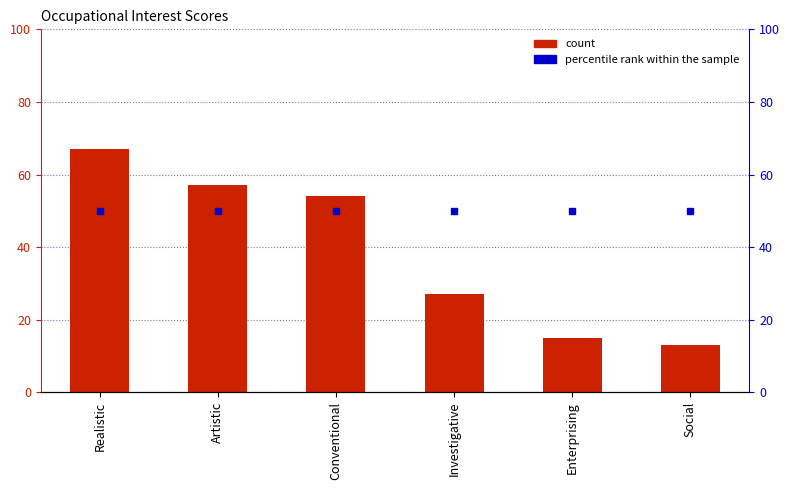

How many data points are above 54?

2